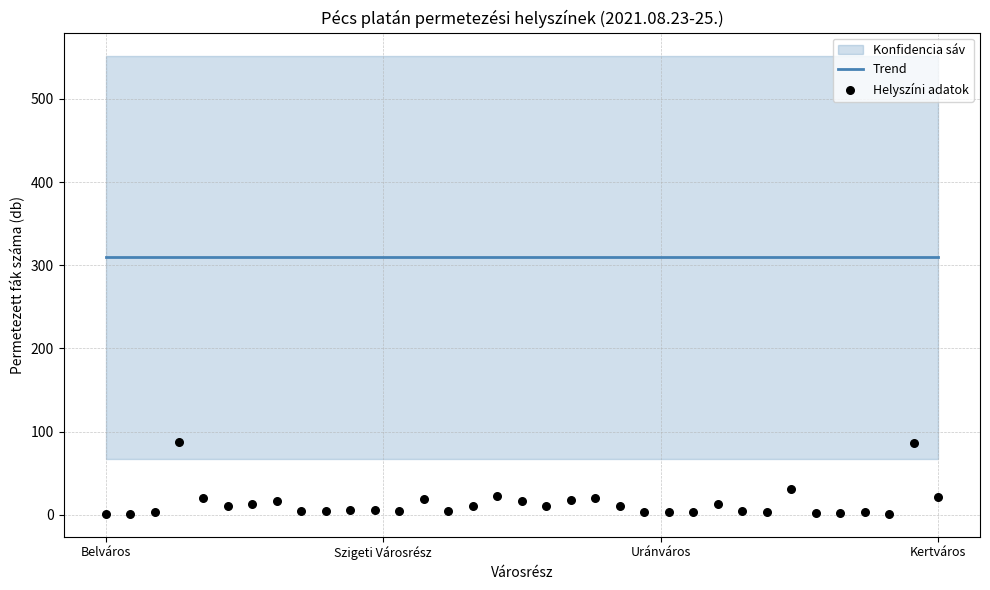

Which has a higher value, Uránváros or Szigeti Városrész?

Uránváros